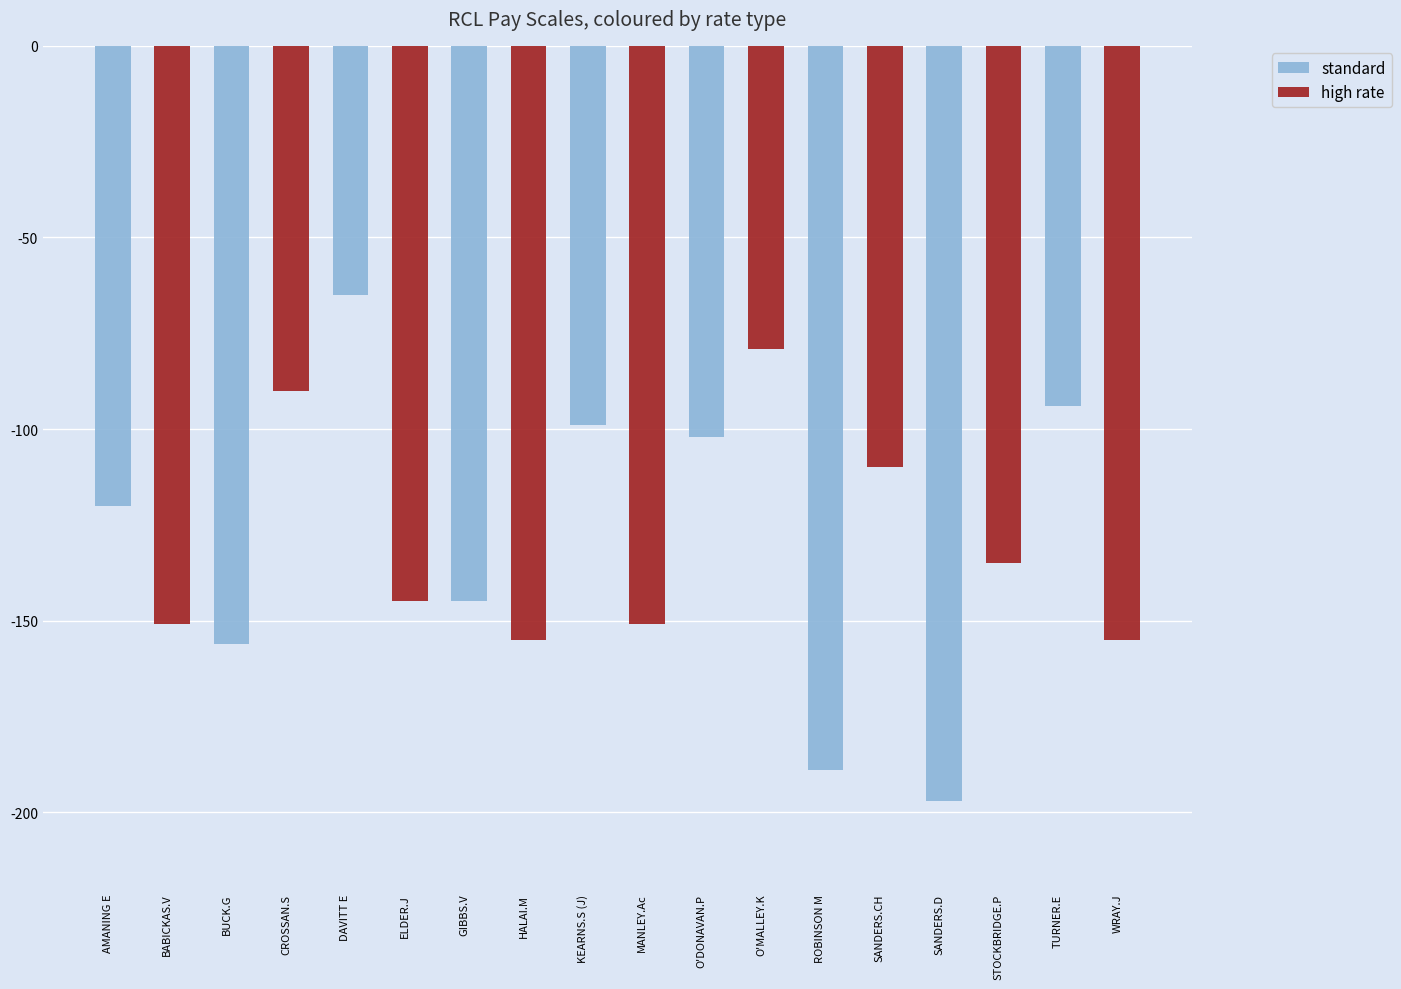

What is the total value across all series at STOCKBRIDGE.P?

-135